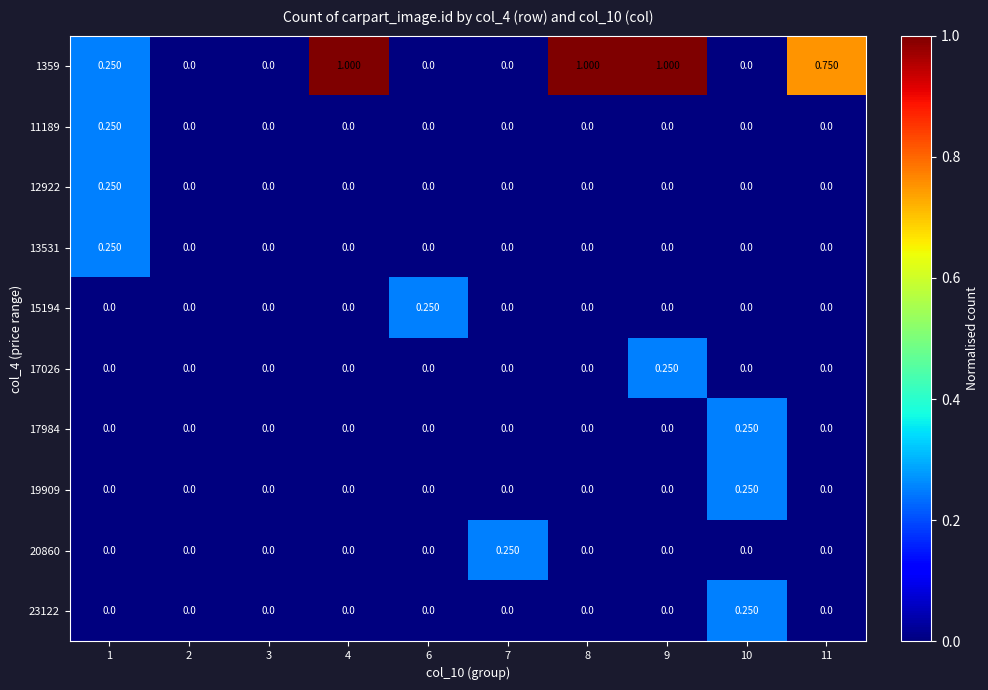

How many series are shown in this chart?

10